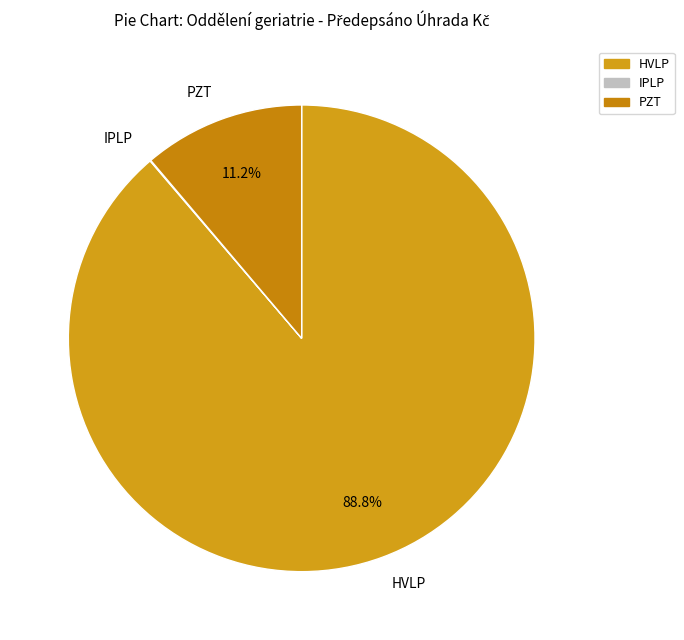

Does PZT represent more than half of the total?

No